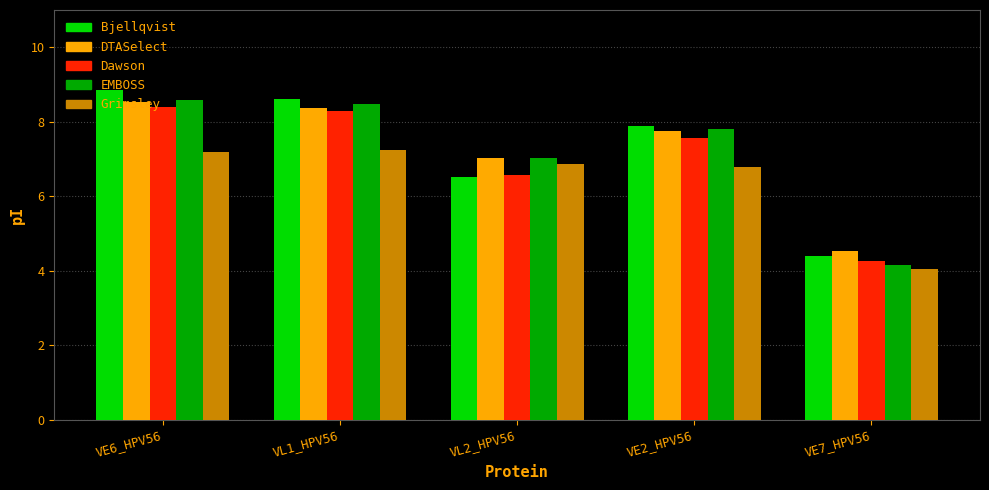

What is the spread (max minus min) of values at VL1_HPV56?

1.4